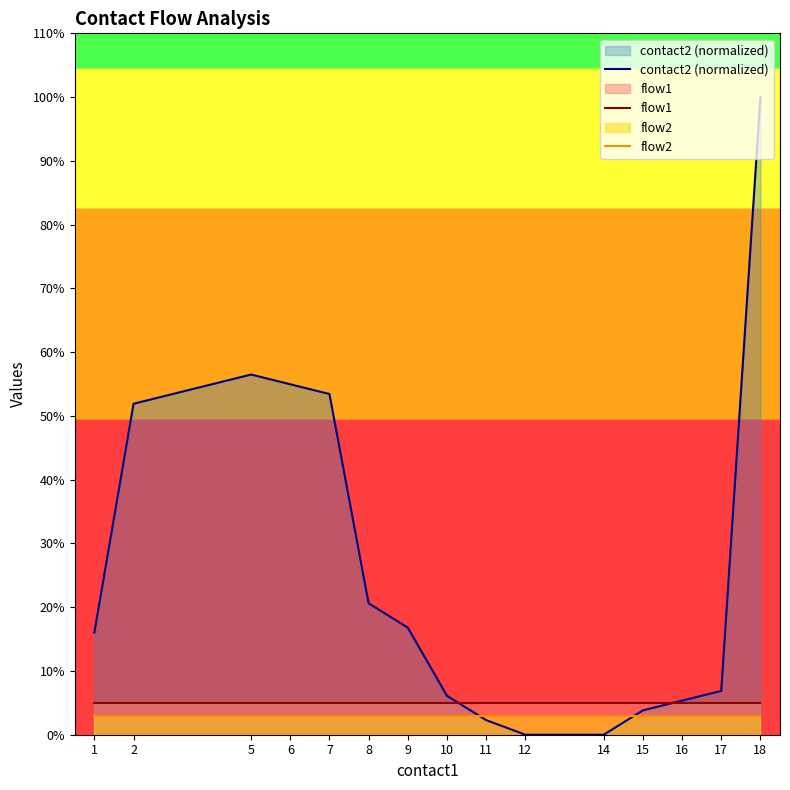

Rank the series by their maximum value, from lowest to highest.

flow2, flow1, contact2 (normalized)